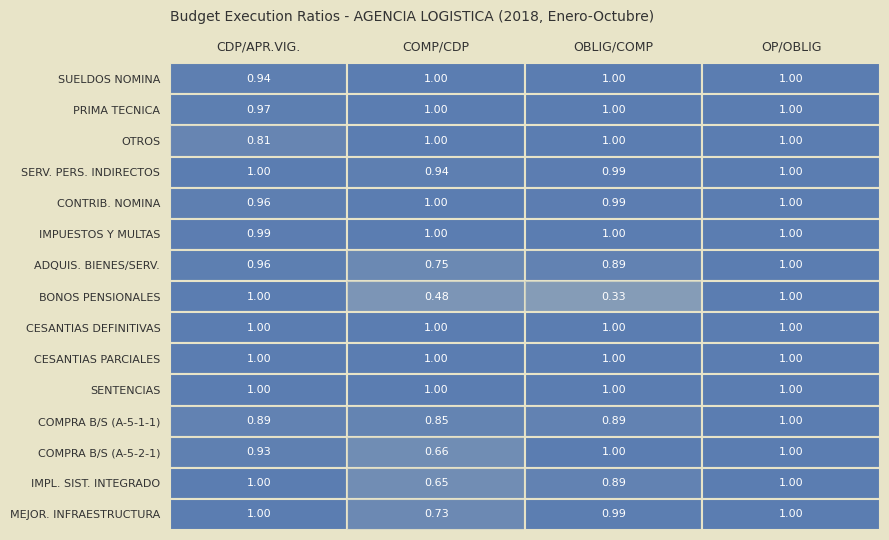

Reading left to right, extract all data points from this chart.

CDP/APR.VIG.: 0.9	1.0	0.8	1.0	1.0	1.0	1.0	1.0	1.0	1.0	1.0	0.9	0.9	1.0	1.0
COMP/CDP: 1.0	1.0	1.0	0.9	1.0	1.0	0.7	0.5	1.0	1.0	1.0	0.9	0.7	0.7	0.7
OBLIG/COMP: 1.0	1.0	1.0	1.0	1.0	1.0	0.9	0.3	1.0	1.0	1.0	0.9	1.0	0.9	1.0
OP/OBLIG: 1.0	1.0	1.0	1.0	1.0	1.0	1.0	1.0	1.0	1.0	1.0	1.0	1.0	1.0	1.0